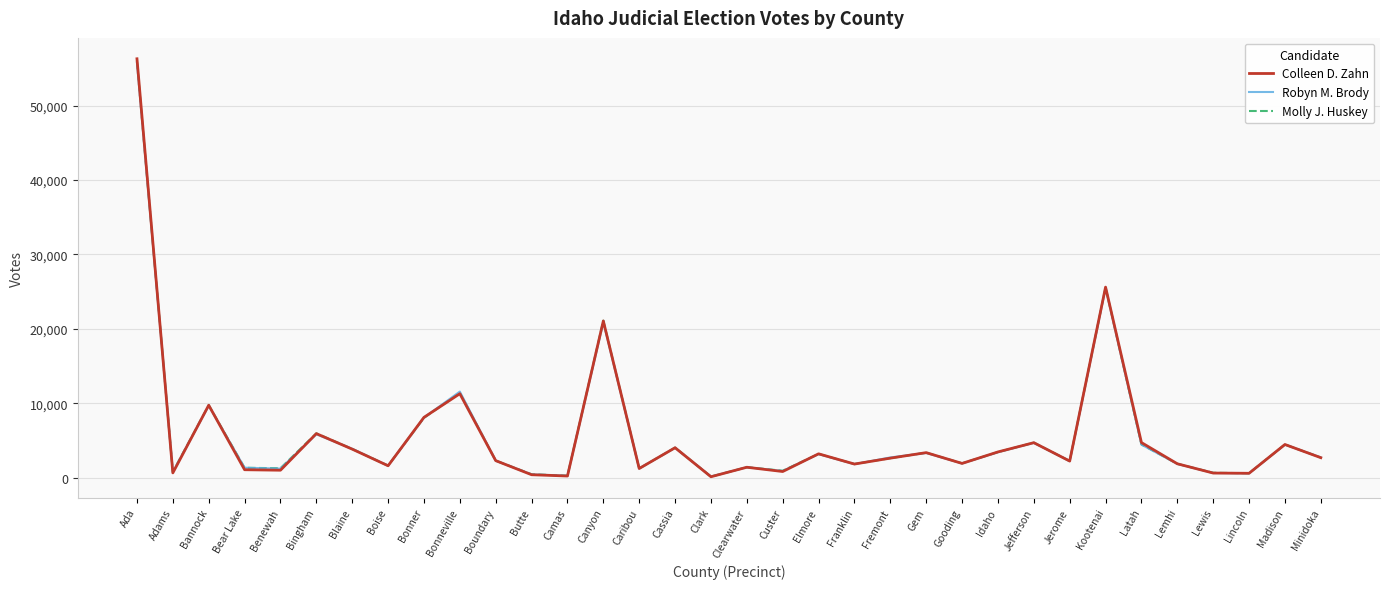

The value of Robyn M. Brody at Bonneville is 6136. True or false?

False